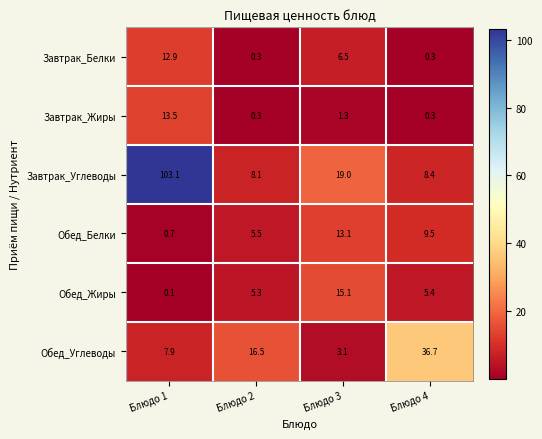

What is the difference between the Завтрак_Жиры values at Блюдо 1 and Блюдо 4?

13.2